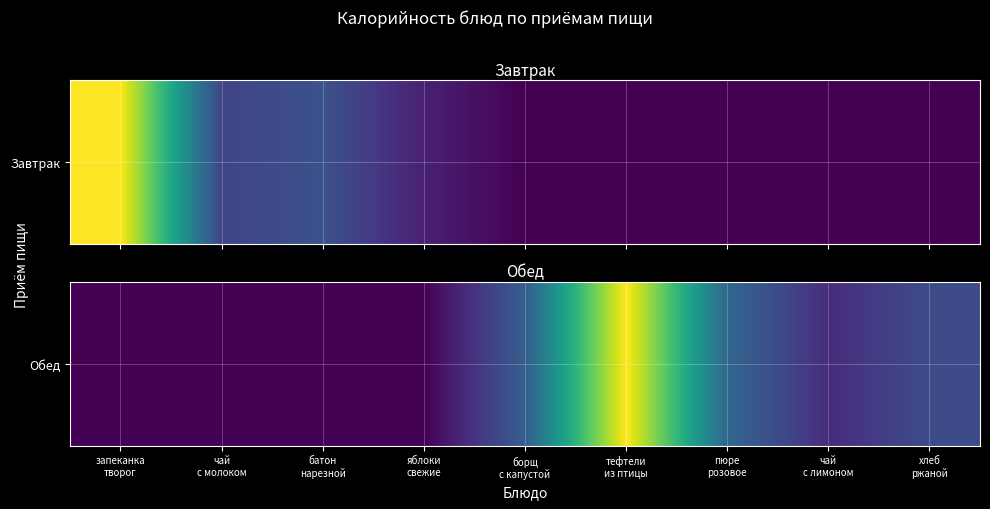

Count the number of data series in this chart.

1